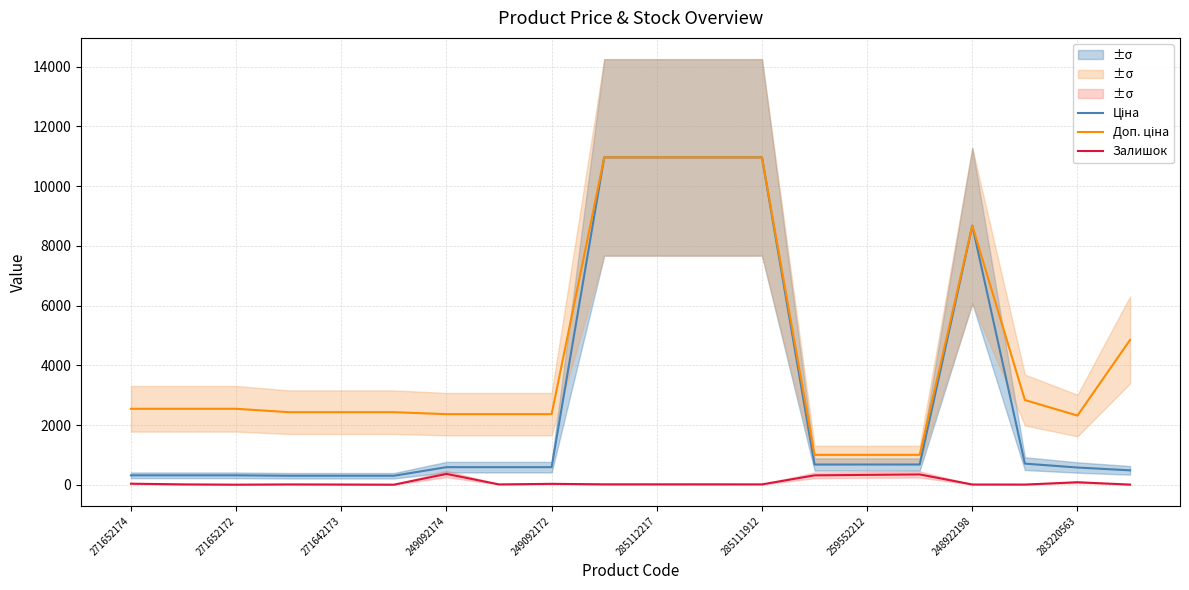

What is the maximum value for Залишок?

365.0